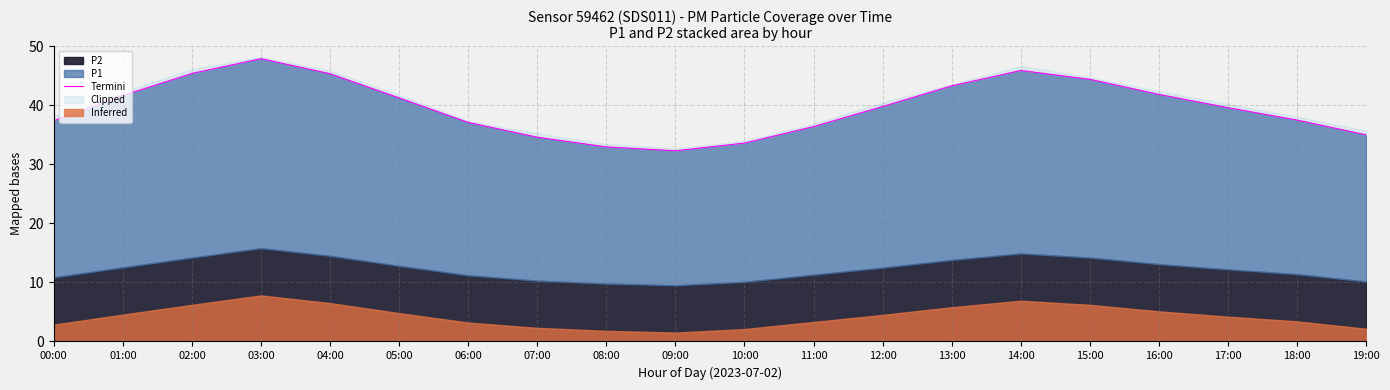

What is the label of the 3rd point from the right?

17:00